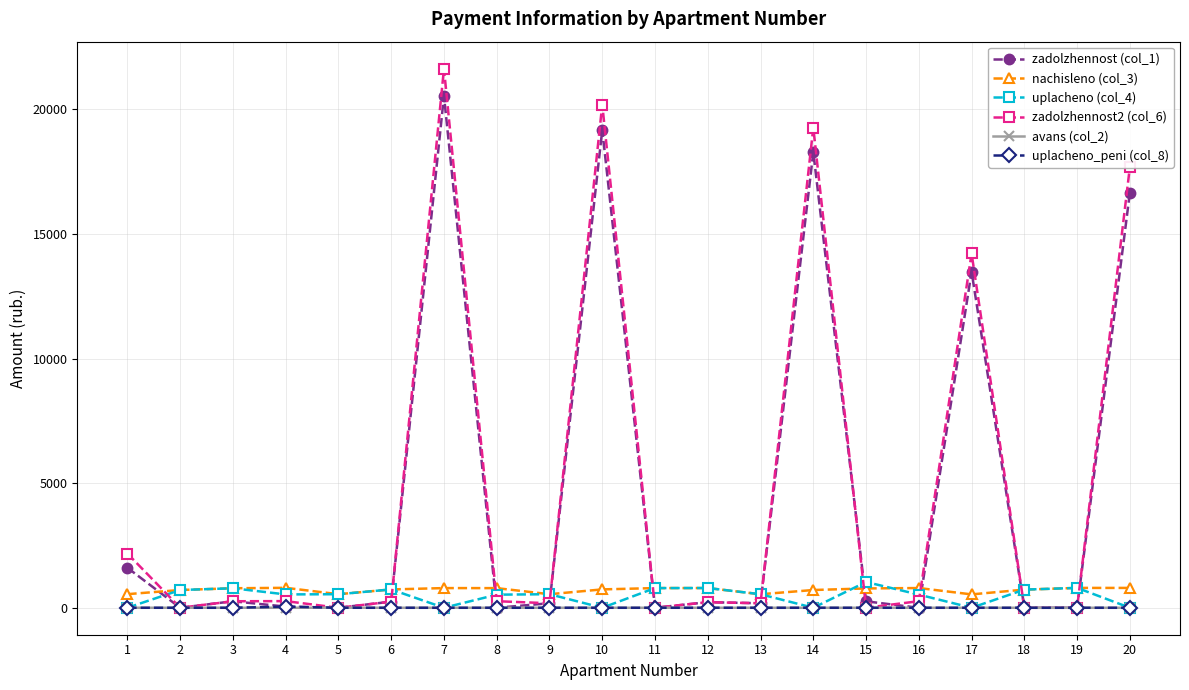

How many categories are shown in the chart?

20